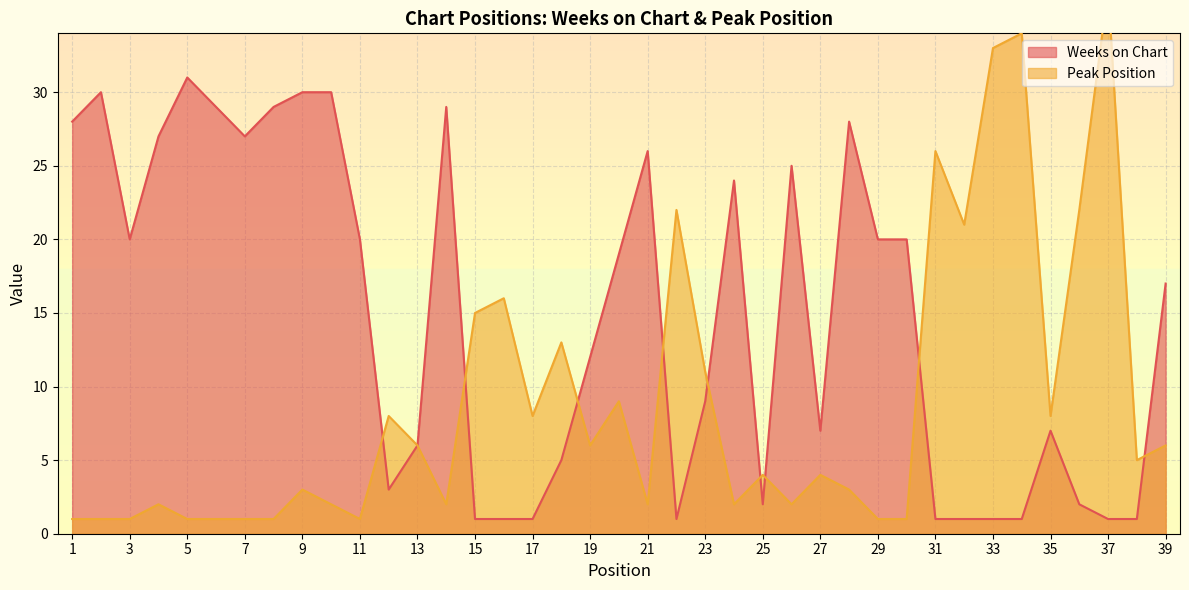

What is the sum of all Peak Position values?

342